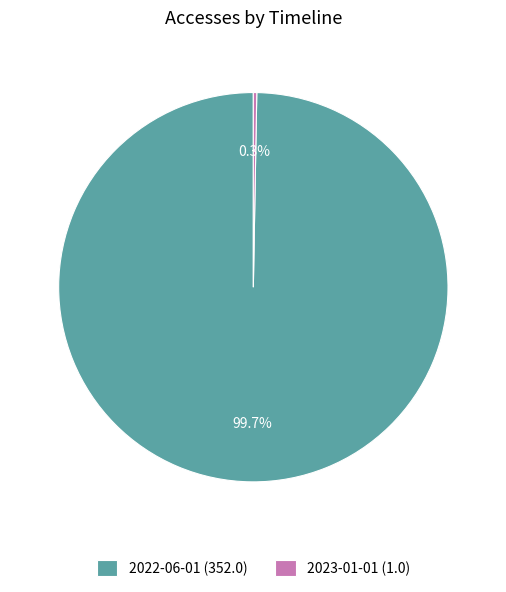

What percentage is NOT represented by 2022-06-01?

0.3%